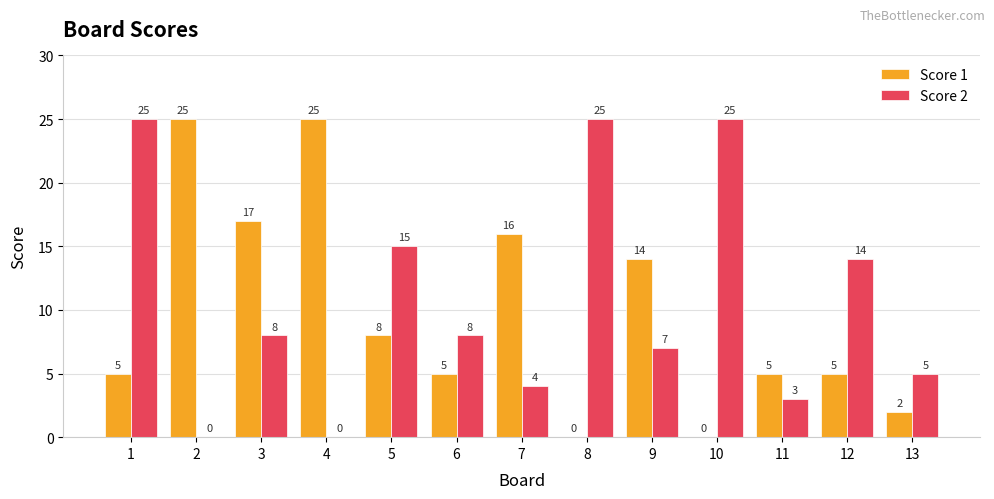

How many positive values does the Score 1 series have?

11